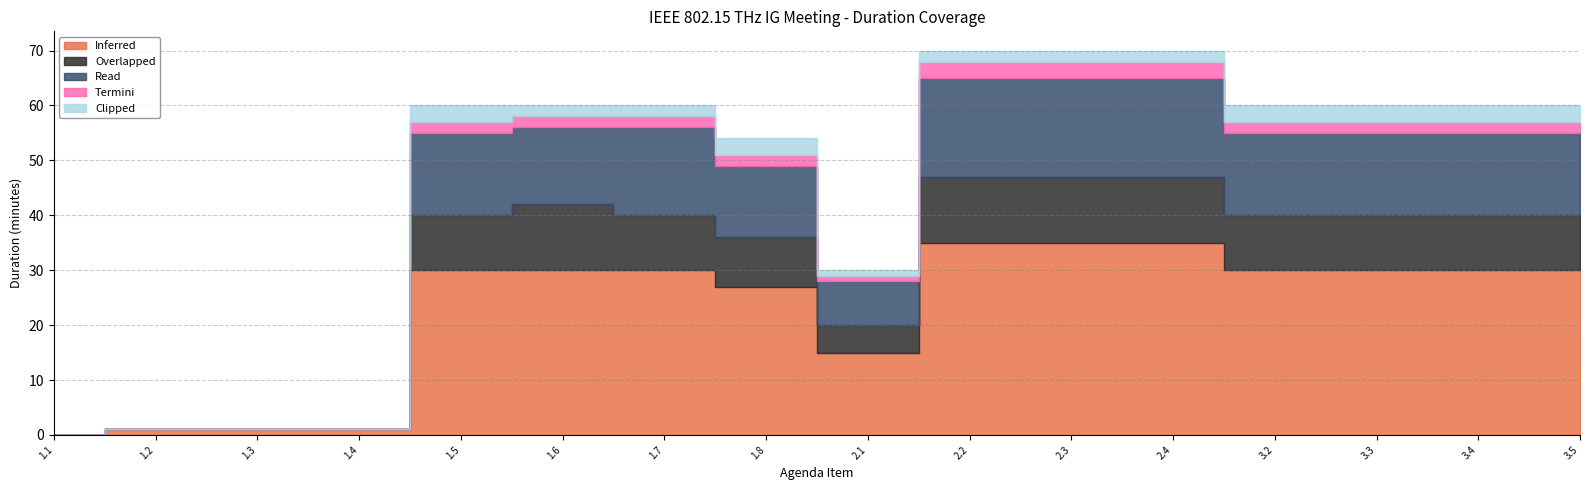

Which series changed the most between 1.7 and 3.2?

Read